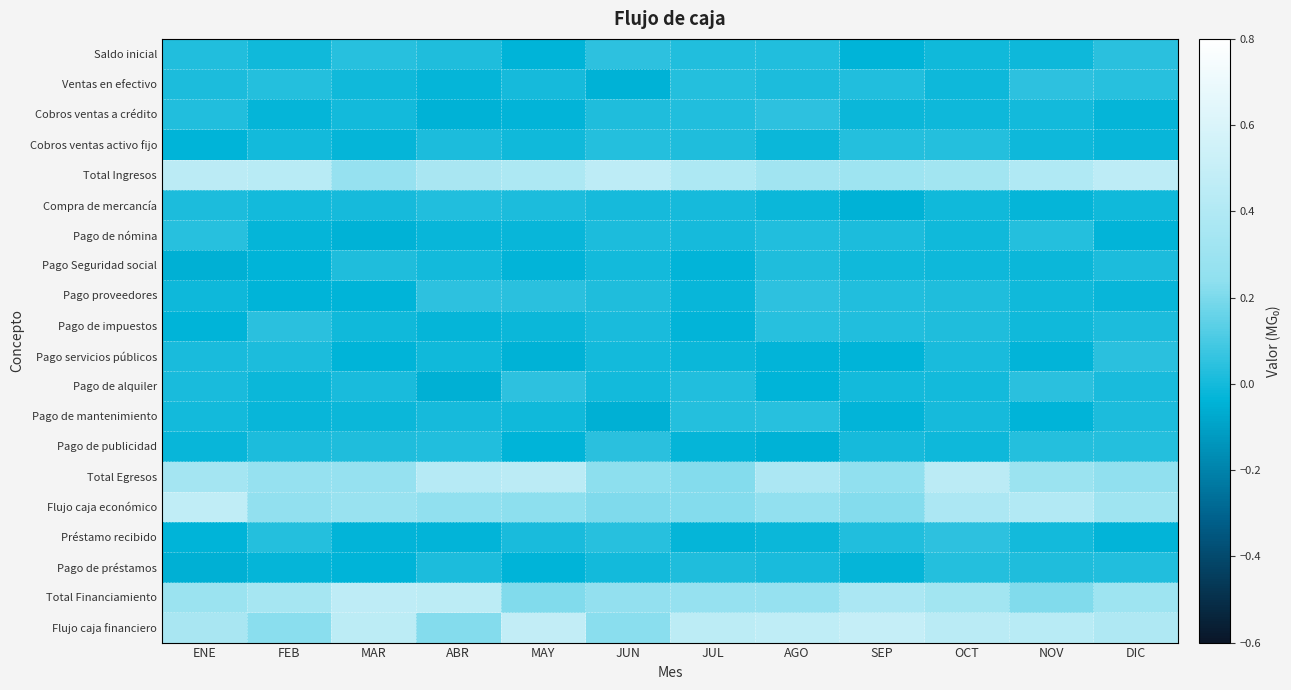

Reading left to right, what are all the values shown in this chart?

Saldo inicial: ENE=0.0	FEB=-0.0	MAR=0.0	ABR=0.0	MAY=-0.0	JUN=0.0	JUL=0.0	AGO=0.0	SEP=-0.0	OCT=-0.0	NOV=-0.0	DIC=0.0
Ventas en efectivo: ENE=0.0	FEB=0.0	MAR=-0.0	ABR=-0.0	MAY=0.0	JUN=-0.0	JUL=0.0	AGO=0.0	SEP=0.0	OCT=-0.0	NOV=0.0	DIC=0.0
Cobros ventas a crédito: ENE=0.0	FEB=-0.0	MAR=-0.0	ABR=-0.0	MAY=-0.0	JUN=0.0	JUL=0.0	AGO=0.0	SEP=-0.0	OCT=-0.0	NOV=-0.0	DIC=-0.0
Cobros ventas activo fijo: ENE=-0.0	FEB=-0.0	MAR=-0.0	ABR=0.0	MAY=-0.0	JUN=0.0	JUL=0.0	AGO=-0.0	SEP=0.0	OCT=0.0	NOV=-0.0	DIC=-0.0
Total Ingresos: ENE=0.4	FEB=0.4	MAR=0.3	ABR=0.4	MAY=0.4	JUN=0.5	JUL=0.4	AGO=0.3	SEP=0.3	OCT=0.3	NOV=0.4	DIC=0.5
Compra de mercancía: ENE=0.0	FEB=-0.0	MAR=0.0	ABR=0.0	MAY=0.0	JUN=0.0	JUL=0.0	AGO=-0.0	SEP=-0.0	OCT=-0.0	NOV=-0.0	DIC=-0.0
Pago de nómina: ENE=0.0	FEB=-0.0	MAR=-0.0	ABR=-0.0	MAY=-0.0	JUN=0.0	JUL=0.0	AGO=0.0	SEP=0.0	OCT=-0.0	NOV=0.0	DIC=-0.0
Pago Seguridad social: ENE=-0.0	FEB=-0.0	MAR=0.0	ABR=-0.0	MAY=-0.0	JUN=0.0	JUL=-0.0	AGO=0.0	SEP=-0.0	OCT=-0.0	NOV=-0.0	DIC=0.0
Pago proveedores: ENE=-0.0	FEB=-0.0	MAR=-0.0	ABR=0.0	MAY=0.0	JUN=0.0	JUL=-0.0	AGO=0.0	SEP=0.0	OCT=0.0	NOV=-0.0	DIC=-0.0
Pago de impuestos: ENE=-0.0	FEB=0.0	MAR=-0.0	ABR=-0.0	MAY=-0.0	JUN=0.0	JUL=-0.0	AGO=0.0	SEP=0.0	OCT=0.0	NOV=-0.0	DIC=0.0
Pago servicios públicos: ENE=0.0	FEB=0.0	MAR=-0.0	ABR=-0.0	MAY=-0.0	JUN=-0.0	JUL=-0.0	AGO=-0.0	SEP=-0.0	OCT=0.0	NOV=-0.0	DIC=0.0
Pago de alquiler: ENE=0.0	FEB=-0.0	MAR=0.0	ABR=-0.0	MAY=0.0	JUN=-0.0	JUL=0.0	AGO=-0.0	SEP=-0.0	OCT=-0.0	NOV=0.0	DIC=0.0
Pago de mantenimiento: ENE=-0.0	FEB=-0.0	MAR=-0.0	ABR=0.0	MAY=-0.0	JUN=-0.0	JUL=0.0	AGO=0.0	SEP=-0.0	OCT=0.0	NOV=-0.0	DIC=0.0
Pago de publicidad: ENE=-0.0	FEB=0.0	MAR=0.0	ABR=0.0	MAY=-0.0	JUN=0.0	JUL=-0.0	AGO=-0.0	SEP=0.0	OCT=-0.0	NOV=0.0	DIC=0.0
Total Egresos: ENE=0.3	FEB=0.3	MAR=0.3	ABR=0.4	MAY=0.4	JUN=0.2	JUL=0.2	AGO=0.4	SEP=0.2	OCT=0.4	NOV=0.3	DIC=0.2
Flujo caja económico: ENE=0.5	FEB=0.2	MAR=0.3	ABR=0.2	MAY=0.2	JUN=0.2	JUL=0.2	AGO=0.3	SEP=0.2	OCT=0.4	NOV=0.4	DIC=0.3
Préstamo recibido: ENE=-0.0	FEB=0.0	MAR=-0.0	ABR=-0.0	MAY=0.0	JUN=0.0	JUL=-0.0	AGO=-0.0	SEP=0.0	OCT=0.0	NOV=0.0	DIC=-0.0
Pago de préstamos: ENE=-0.0	FEB=-0.0	MAR=-0.0	ABR=0.0	MAY=-0.0	JUN=0.0	JUL=0.0	AGO=0.0	SEP=-0.0	OCT=0.0	NOV=0.0	DIC=0.0
Total Financiamiento: ENE=0.3	FEB=0.4	MAR=0.5	ABR=0.5	MAY=0.2	JUN=0.3	JUL=0.3	AGO=0.3	SEP=0.4	OCT=0.3	NOV=0.2	DIC=0.3
Flujo caja financiero: ENE=0.4	FEB=0.2	MAR=0.5	ABR=0.2	MAY=0.5	JUN=0.2	JUL=0.5	AGO=0.5	SEP=0.5	OCT=0.4	NOV=0.4	DIC=0.4